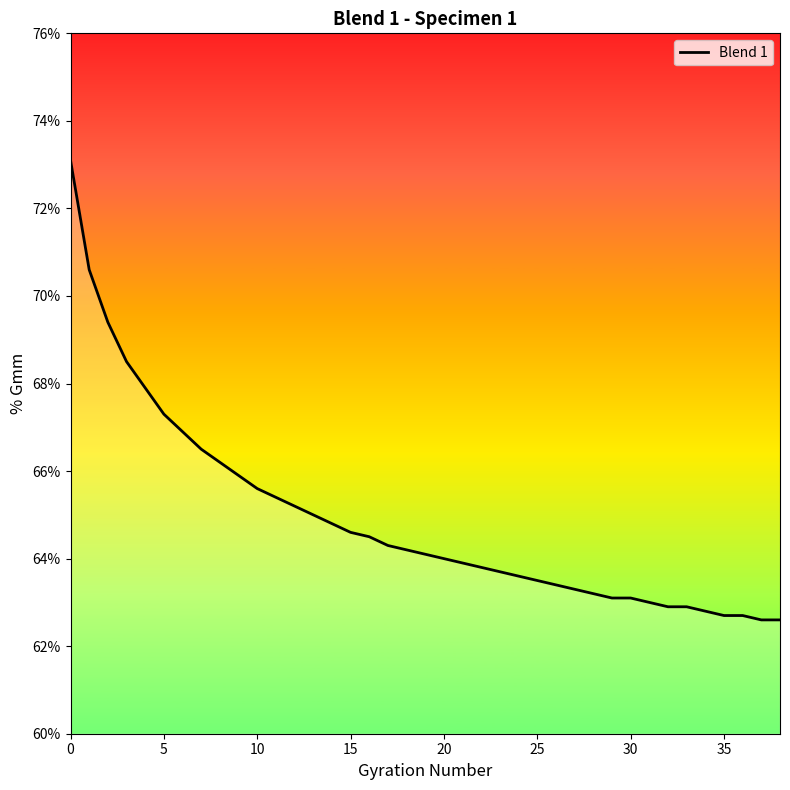

What is the difference between the maximum and minimum values?

10.5